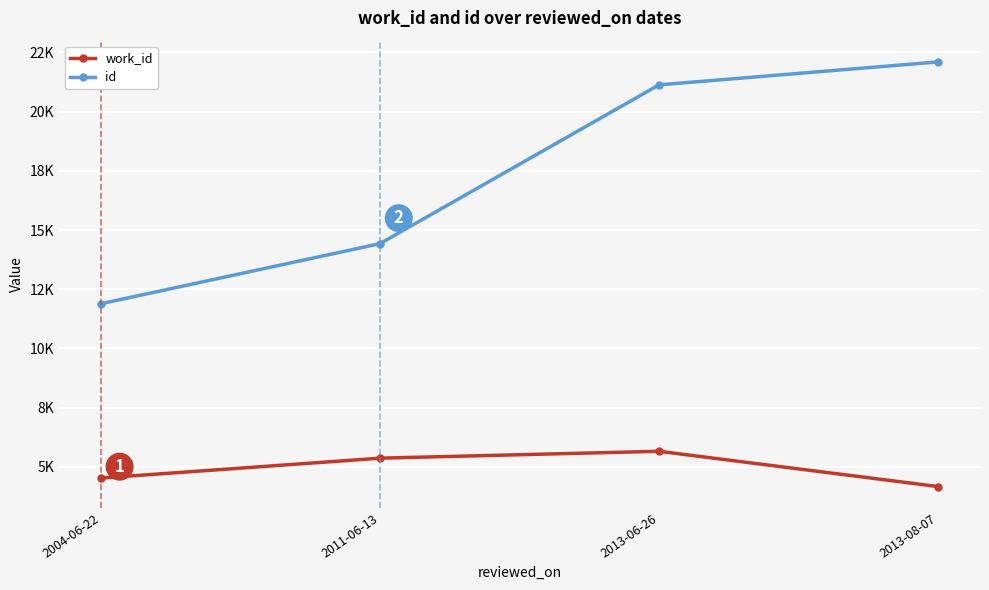

What is the approximate value of id at 2013-06-26?

21131